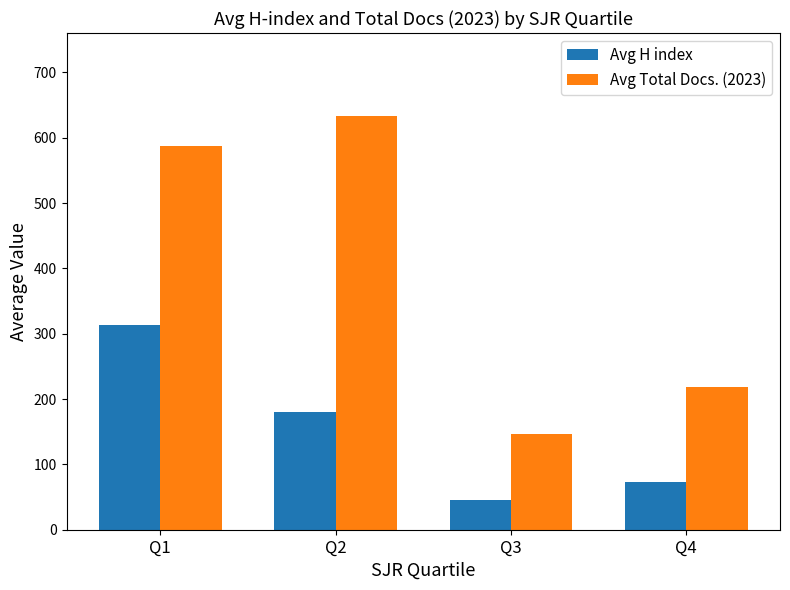

Where is Avg H index nearest to the value 180?

Q2